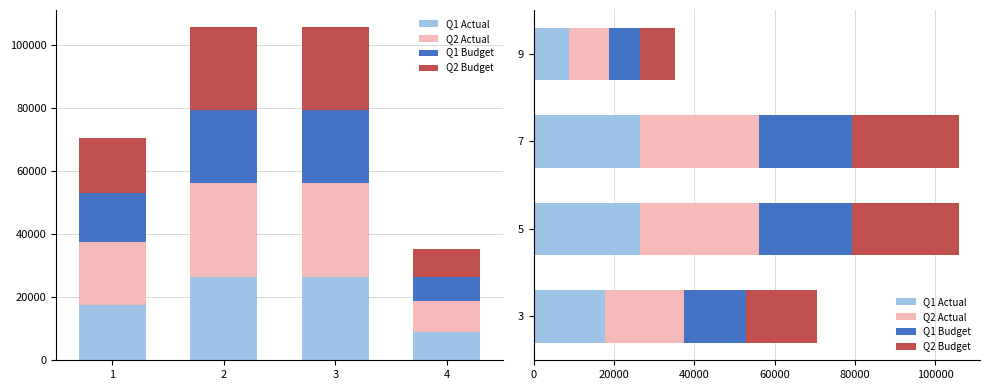

Read the Q1 Budget value at 3.

15520.1